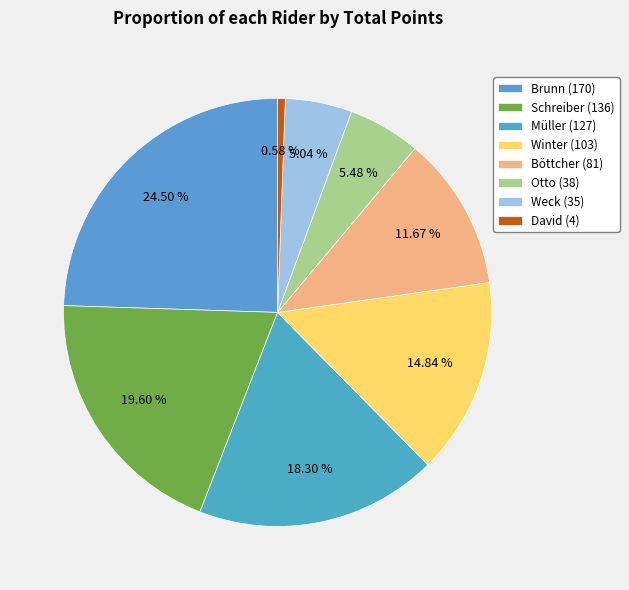

Which has a higher value, Otto (38) or Winter (103)?

Winter (103)